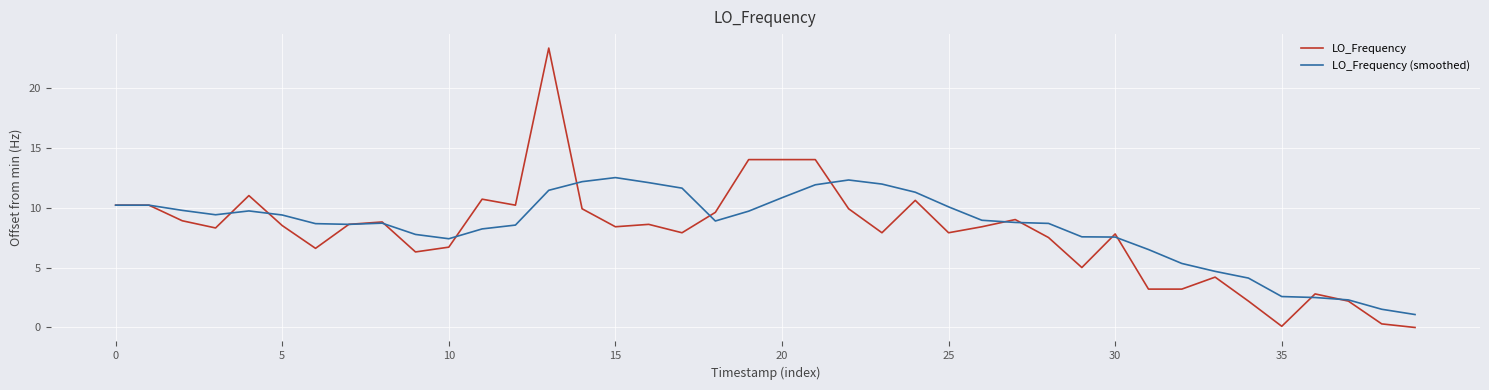

Which series has the largest range (max minus min)?

LO_Frequency